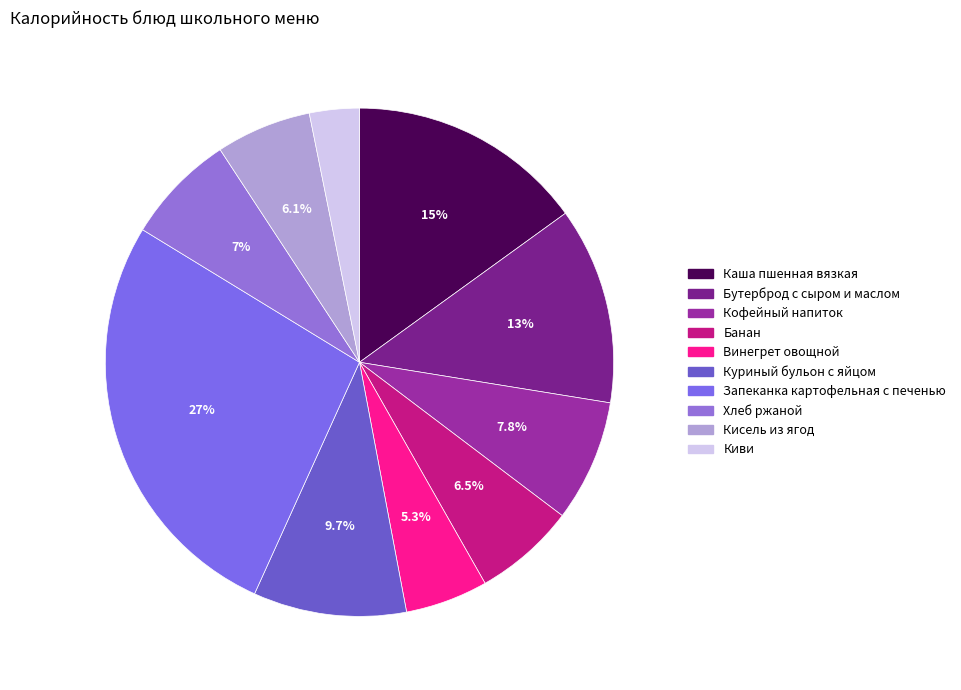

Does any single category account for the majority?

No